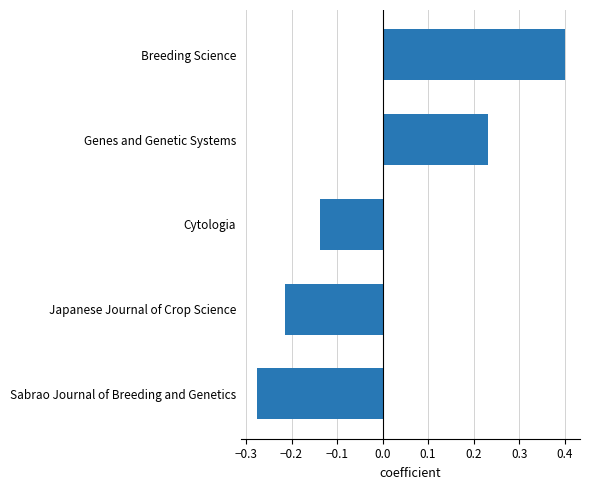

What is the difference between the maximum and minimum values?

0.7